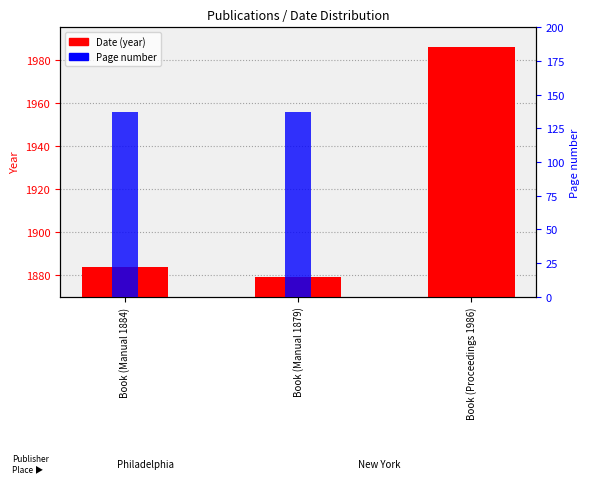

What is the average value of the Page number series?

91